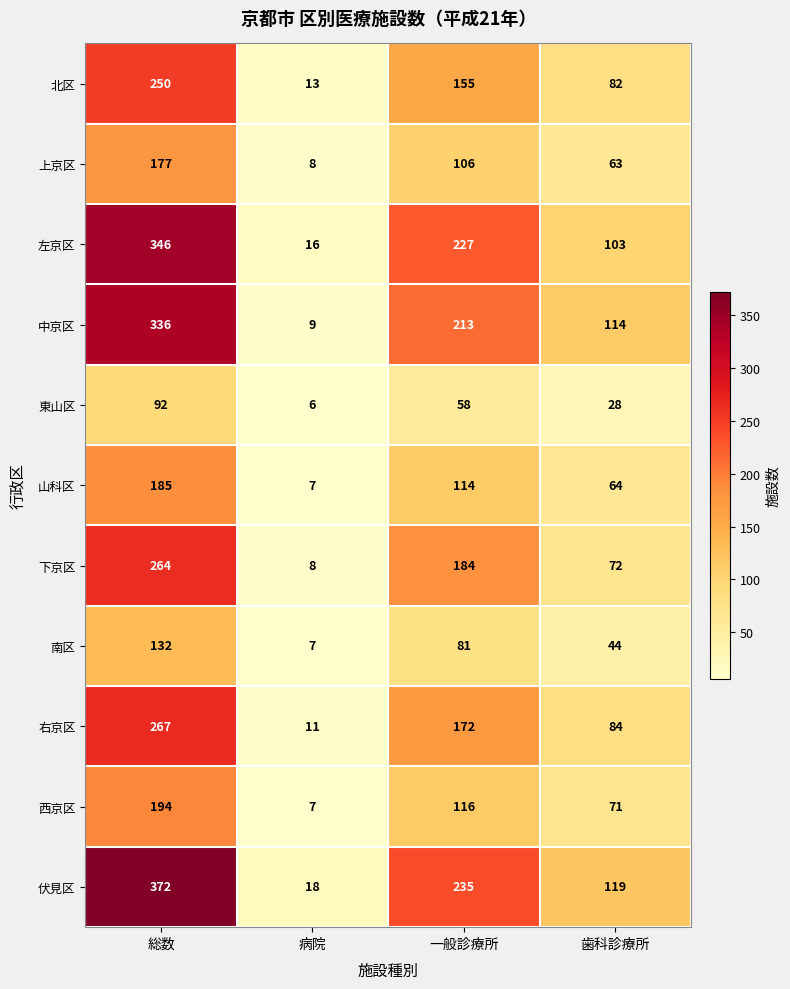

Where is 中京区 nearest to the value 172?

一般診療所